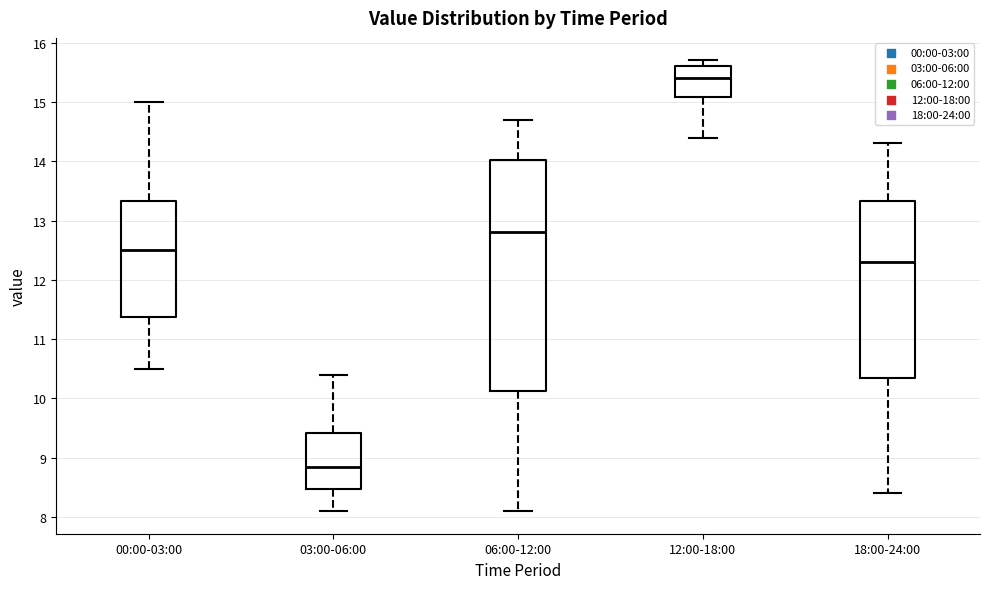

Reading left to right, read every box against the y-axis: the position of its median line, the range the box covers, and the ends of its whiskers. The values are not printed on the chart, so give them approximately, as read against the axis.

00:00-03:00: median 12.5, box 11.4 to 13.3, whiskers 10.5 to 15.0
03:00-06:00: median 8.9, box 8.5 to 9.4, whiskers 8.1 to 10.4
06:00-12:00: median 12.8, box 10.1 to 14.0, whiskers 8.1 to 14.7
12:00-18:00: median 15.4, box 15.1 to 15.6, whiskers 14.4 to 15.7
18:00-24:00: median 12.3, box 10.4 to 13.3, whiskers 8.4 to 14.3